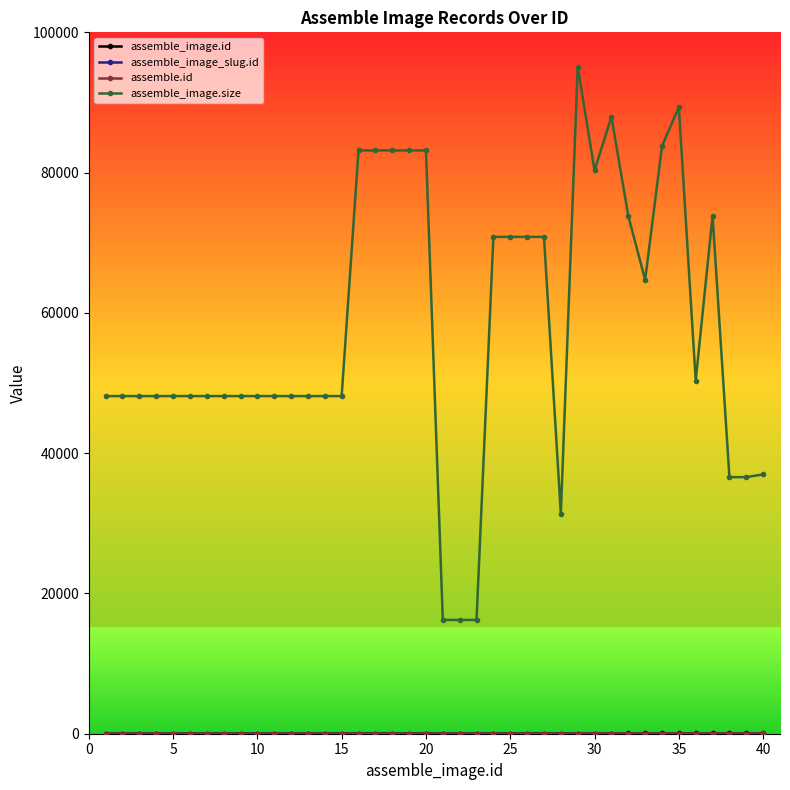

What is the maximum value for assemble_image.size?

95076